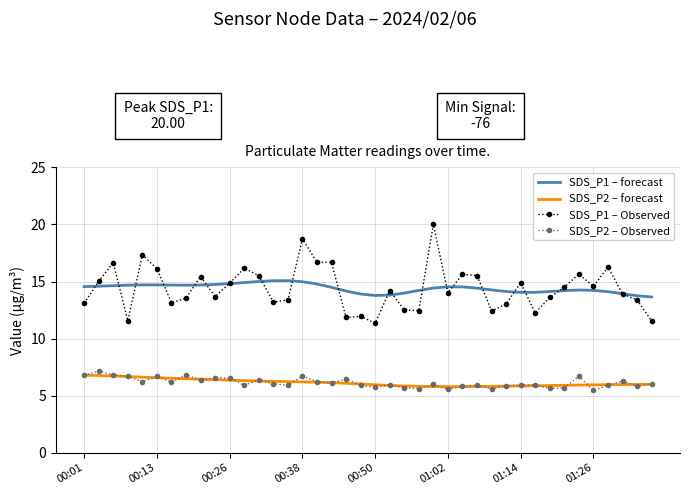

What is the difference between the maximum and second lowest values in the SDS_P2 – forecast series?

1.0